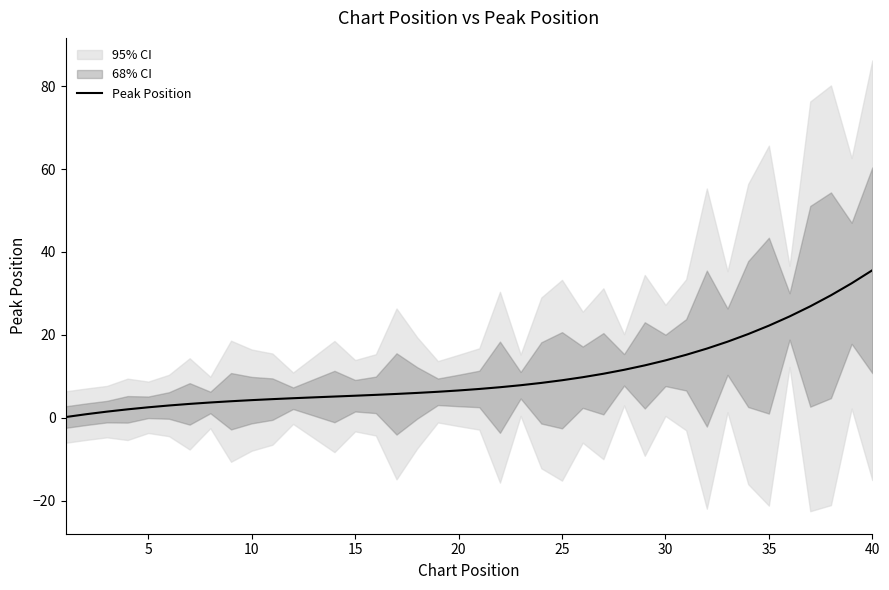

How many data points are above 6?

23